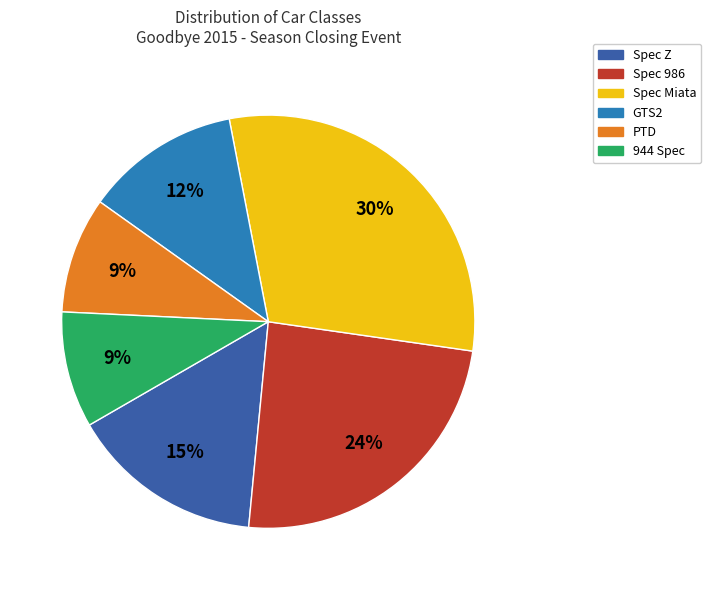

True or false: Spec 986 accounts for 24% of the total.

True